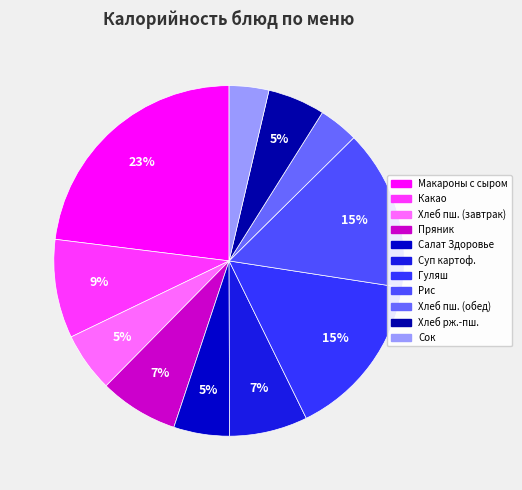

Rank the categories by value from lowest to highest.

Хлеб пшеничный (обед), Сок, Салат Здоровье, Хлеб ржано-пшеничный, Хлеб пшеничный (завтрак), Суп картофельный с вермишелью, Кондитерские изделия (пряник), Какао на молоке, Рис припущ, Гуляш из свин., Макароны с сыром